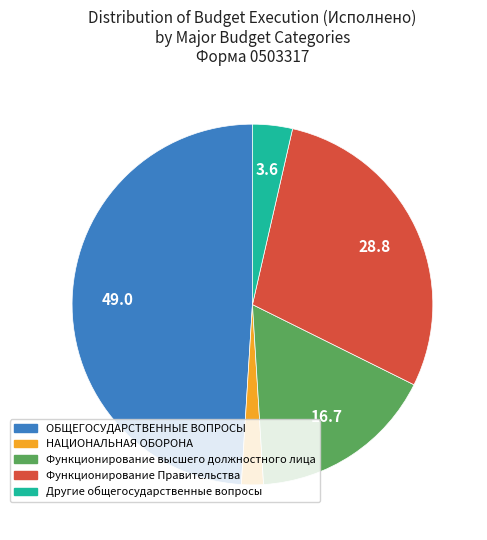

Is the sum of ОБЩЕГОСУДАРСТВЕННЫЕ ВОПРОСЫ and Функционирование Правительства greater than half?

Yes